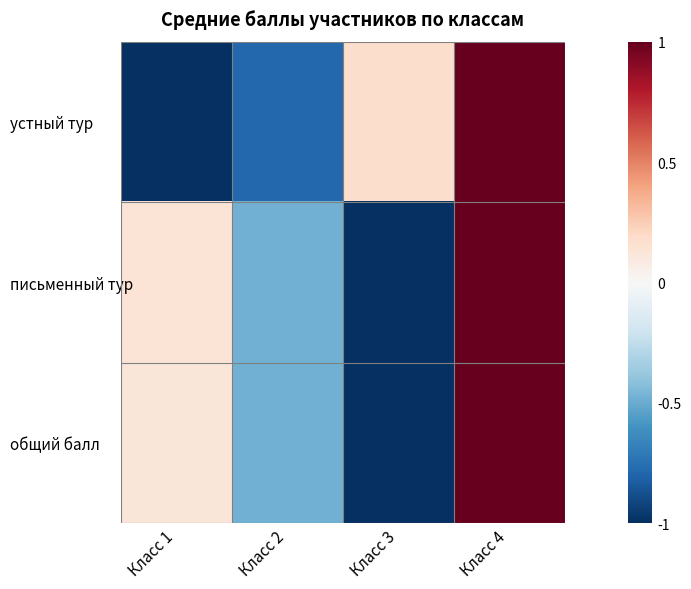

Which has a higher value, Класс 3 or Класс 4?

Класс 4